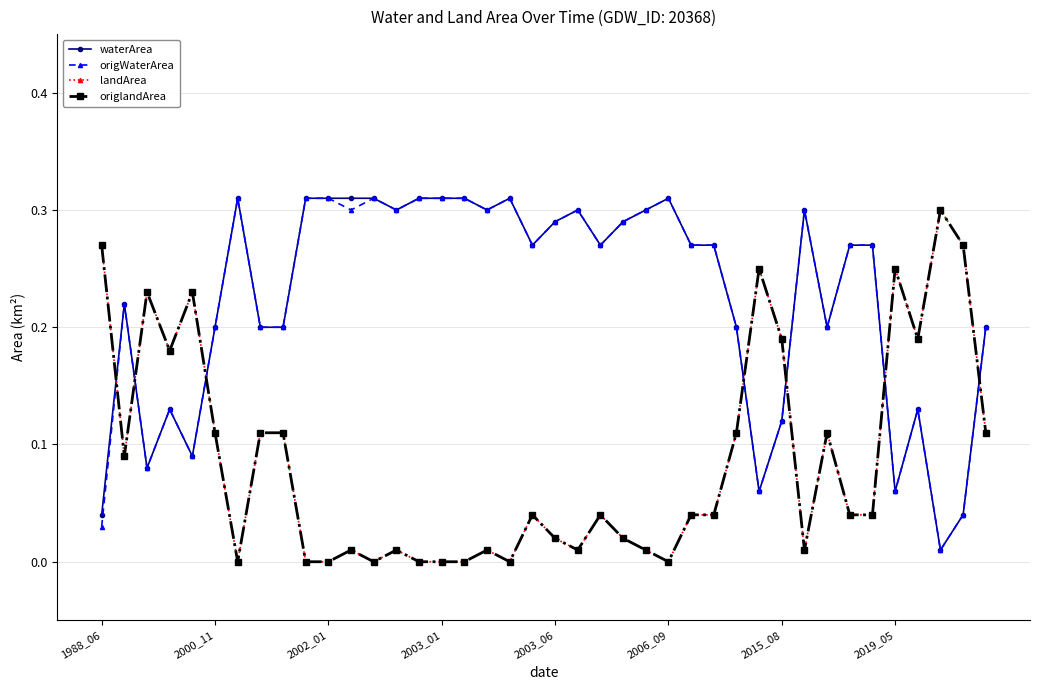

Does the chart have visible grid lines?

Yes